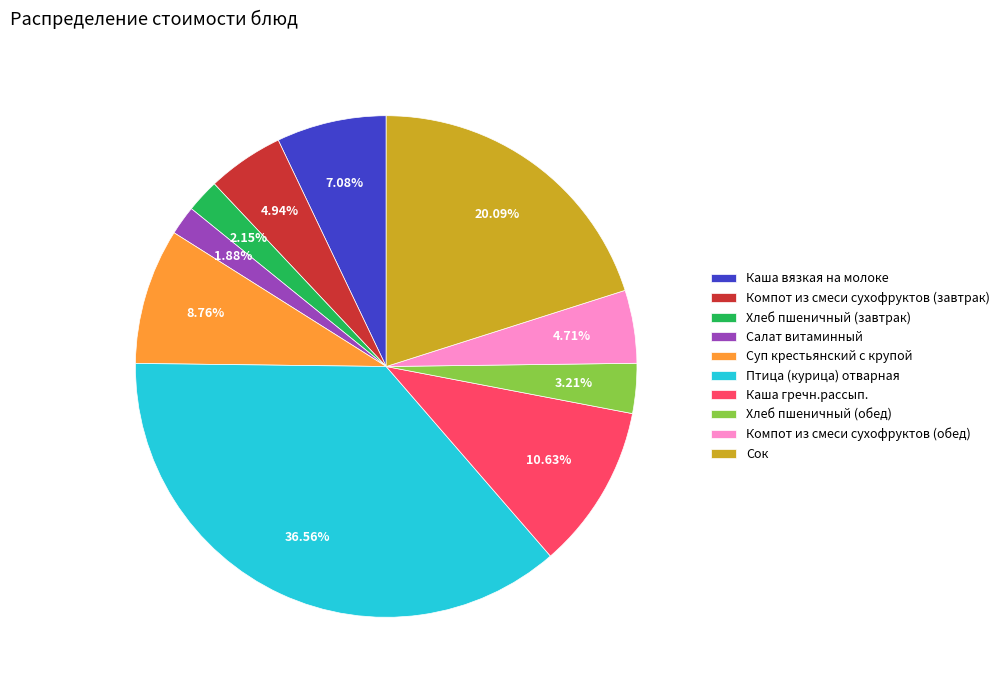

True or false: Компот из смеси сухофруктов (обед) accounts for 5% of the total.

True